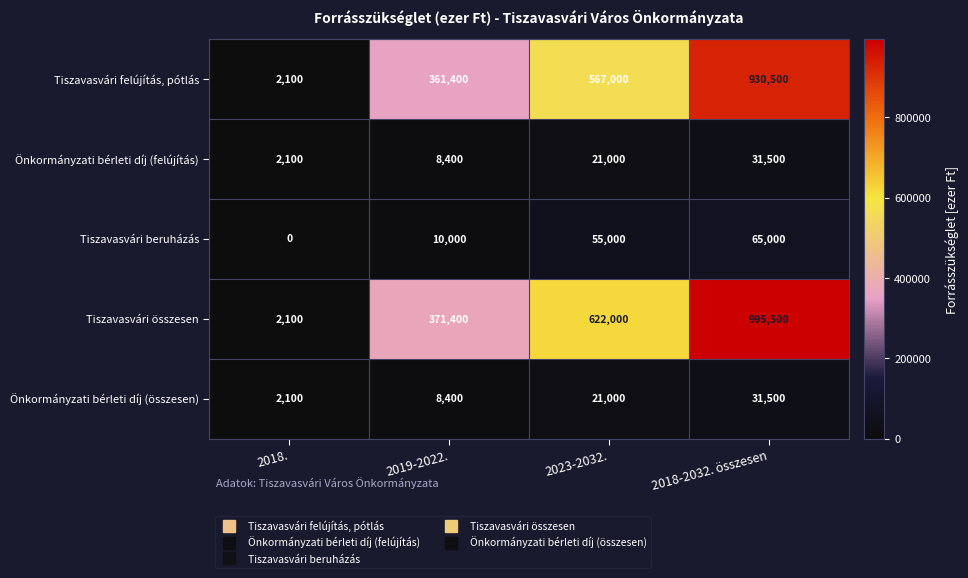

The Önkormányzati bérleti díj (összesen) series shows 42192 at 2018-2032. összesen. True or false?

False